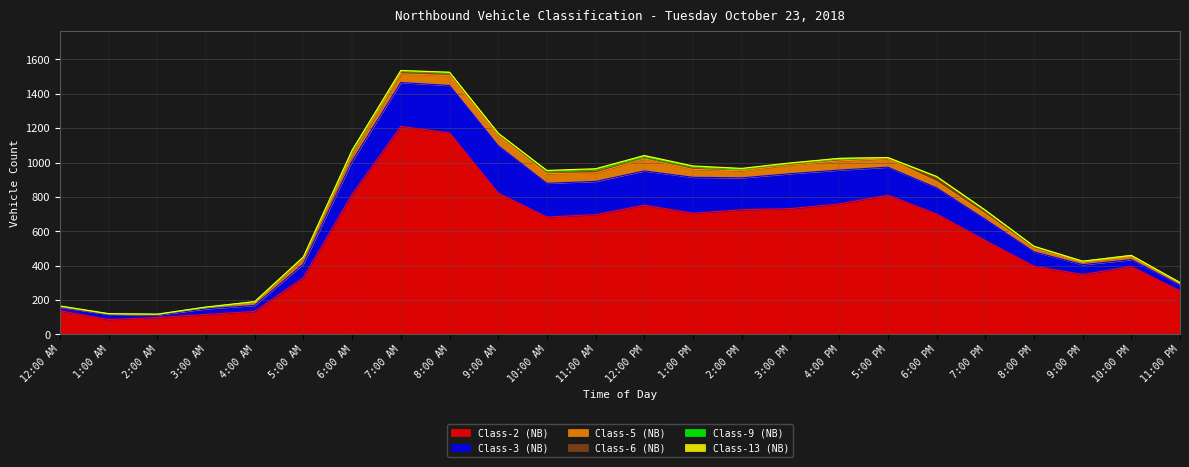

Which series changed the most between 7:00 AM and 11:00 PM?

Class-2 (NB)